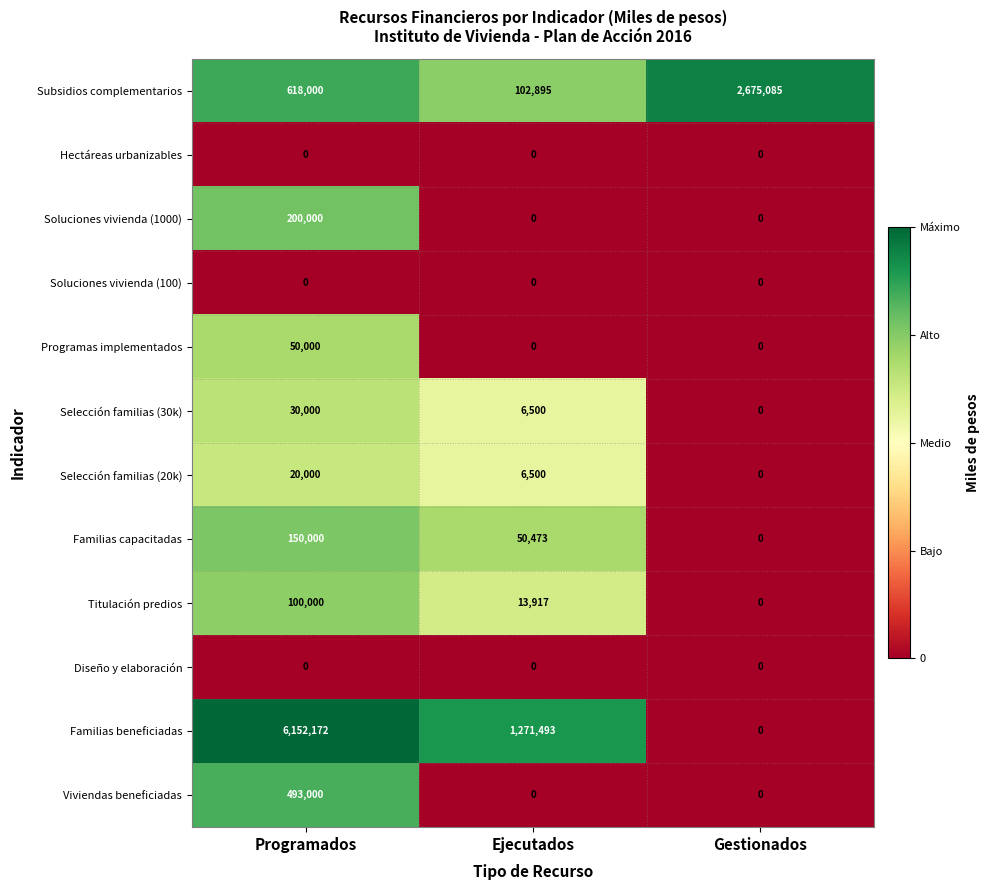

How many data points does each series have?

3